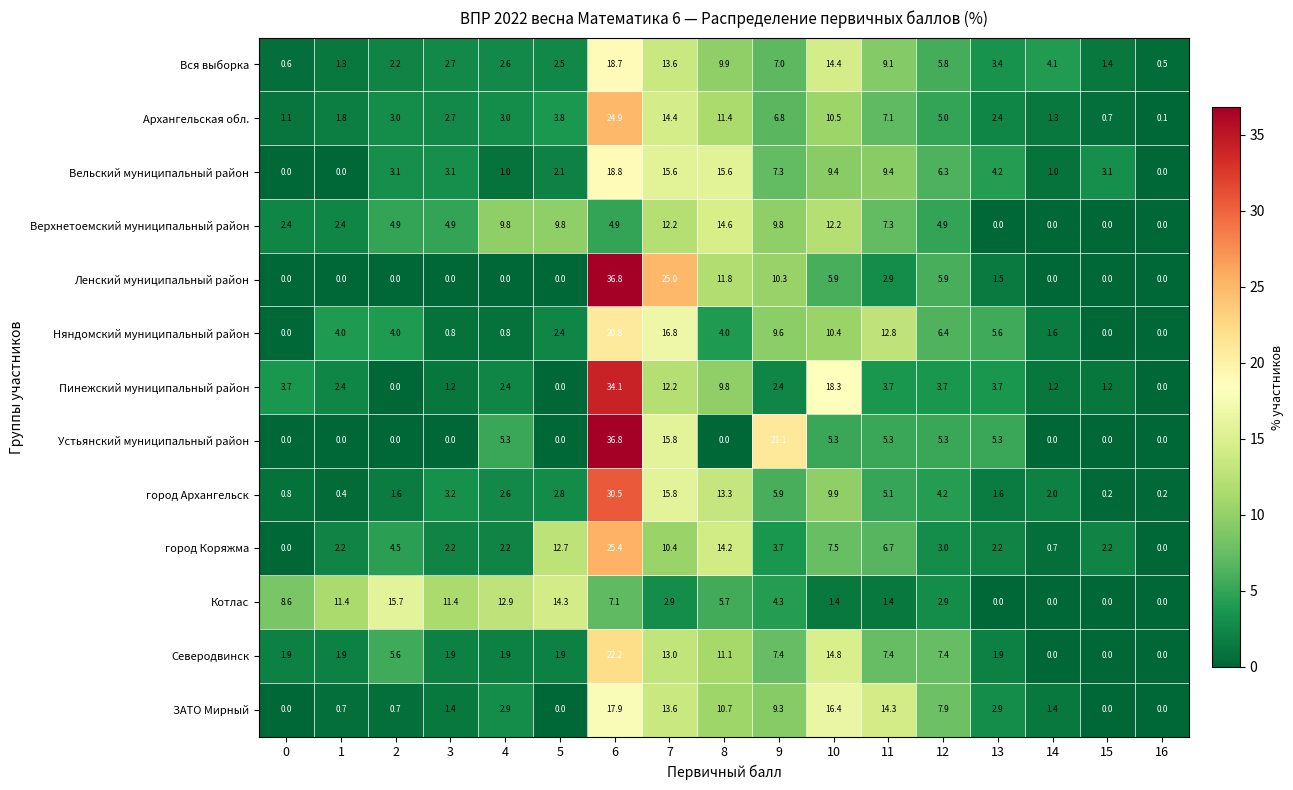

What is the maximum value shown in the chart?

36.8